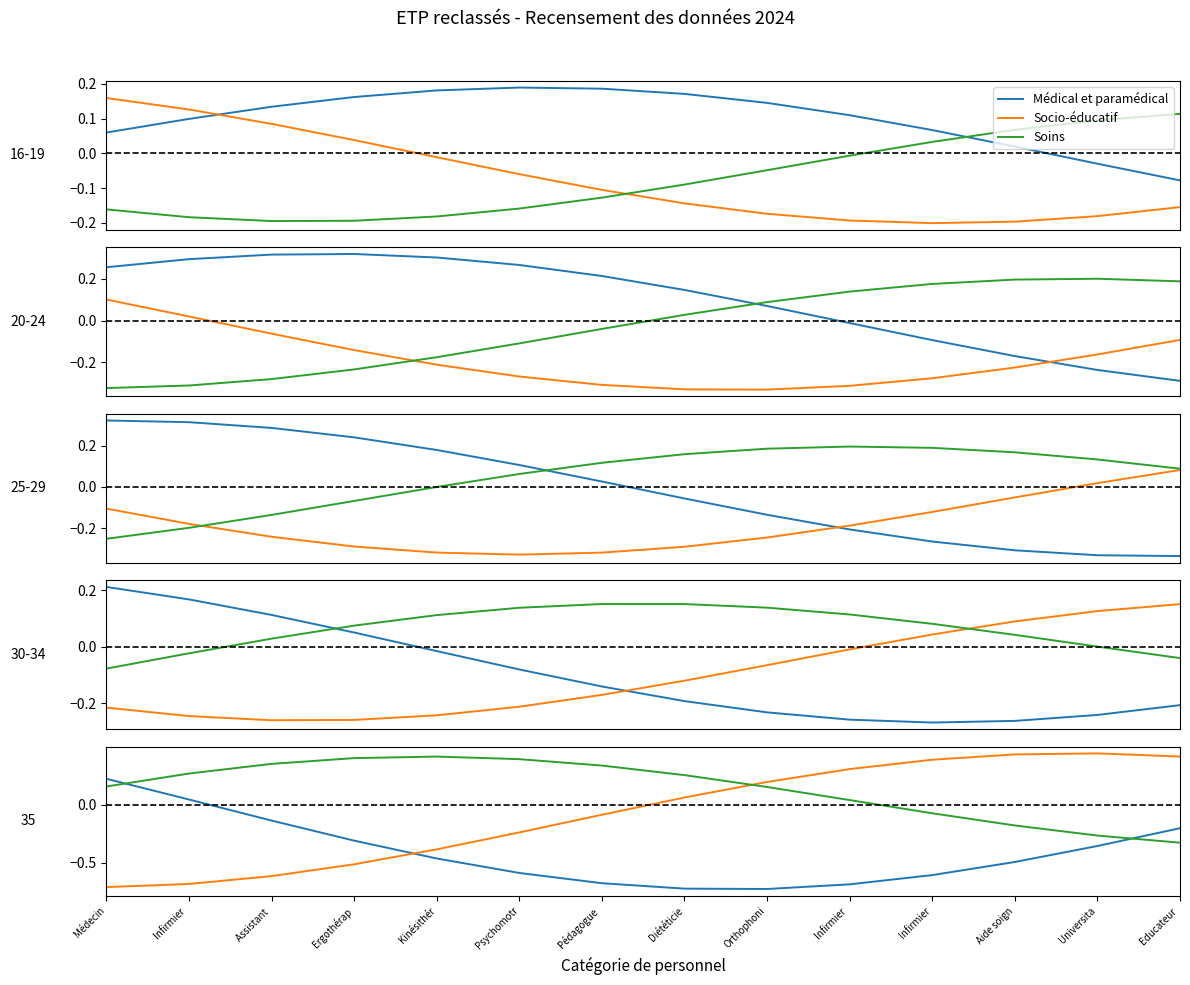

How many lines are shown in the chart?

3